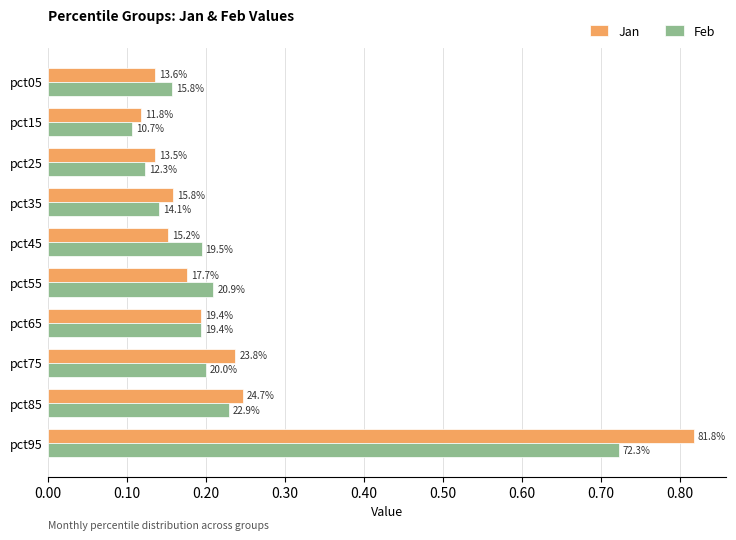

Count the number of data series in this chart.

2